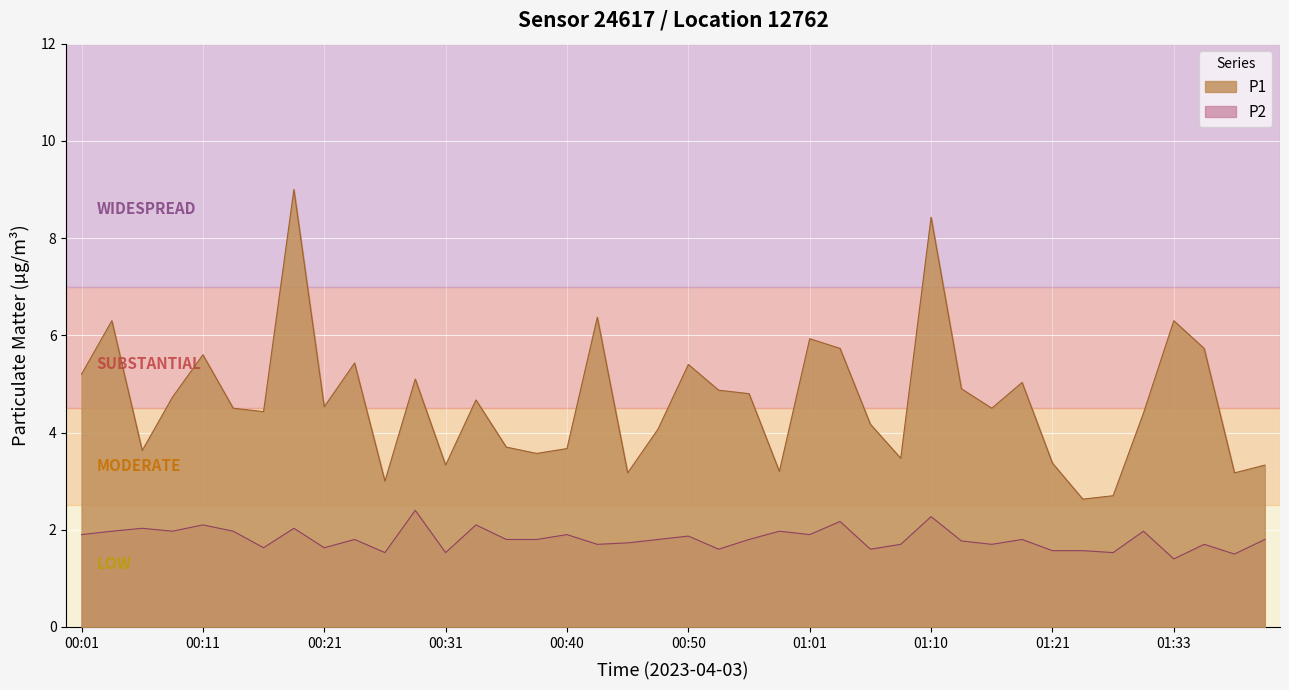

True or false: P1 and P2 intersect in this chart.

False